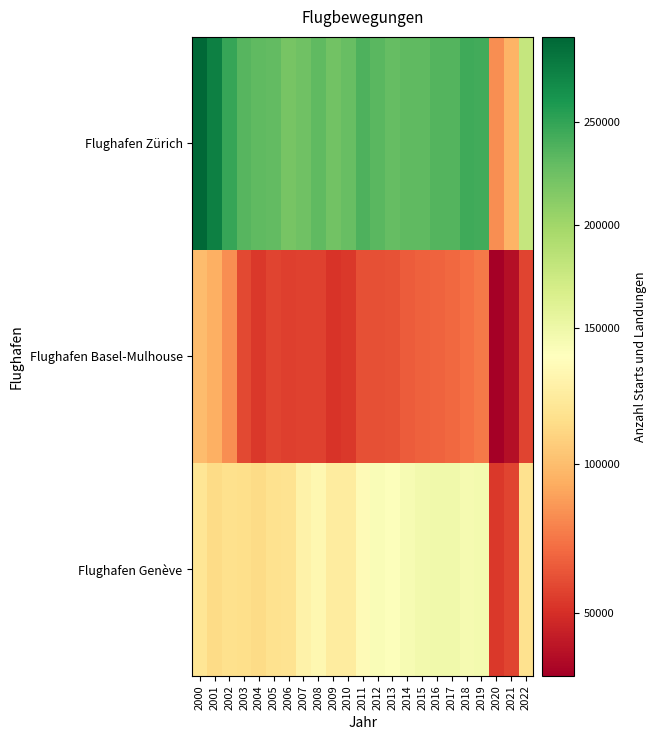

Reading left to right, what are all the values shown in this chart?

Flughafen Zürich: 2000=291044	2001=274234	2002=247897	2003=234759	2004=231100	2005=229982	2006=220391	2007=223830	2008=231754	2009=223333	2010=227815	2011=238569	2012=233064	2013=228314	2014=230652	2015=231095	2016=235931	2017=236418	2018=244430	2019=243115	2020=83081	2021=96253	2022=179556
Flughafen Basel-Mulhouse: 2000=99590	2001=94458	2002=83284	2003=59878	2004=53606	2005=57901	2006=56168	2007=57141	2008=56868	2009=52013	2010=53933	2011=62169	2012=61754	2013=63094	2014=66218	2015=67814	2016=68672	2017=70368	2018=73225	2019=76388	2020=28947	2021=36150	2022=57777
Flughafen Genève: 2000=118950	2001=113369	2002=115471	2003=115276	2004=112866	2005=116545	2006=117615	2007=127909	2008=130852	2009=123050	2010=123173	2011=133755	2012=140329	2013=138503	2014=143265	2015=146440	2016=148185	2017=147615	2018=144721	2019=145527	2020=53854	2021=57711	2022=116994